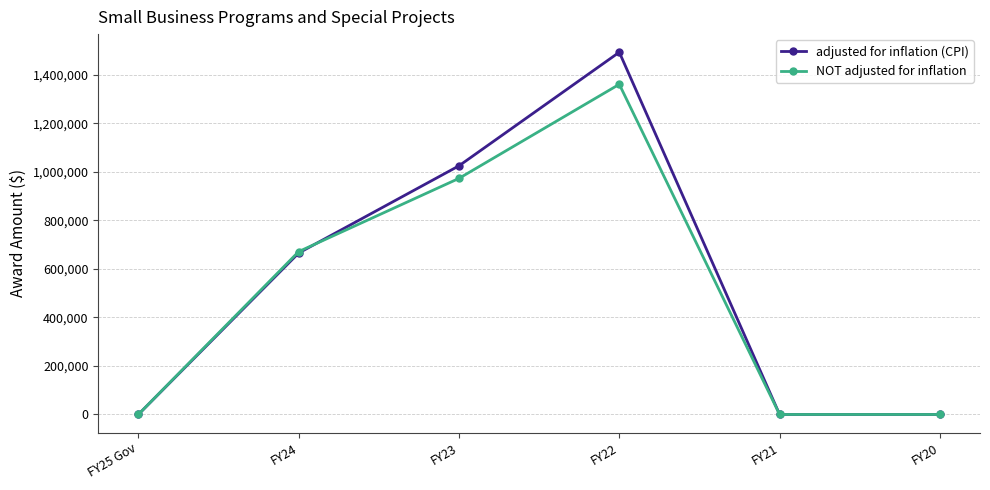

What is the label of the 4th point from the left?

FY22